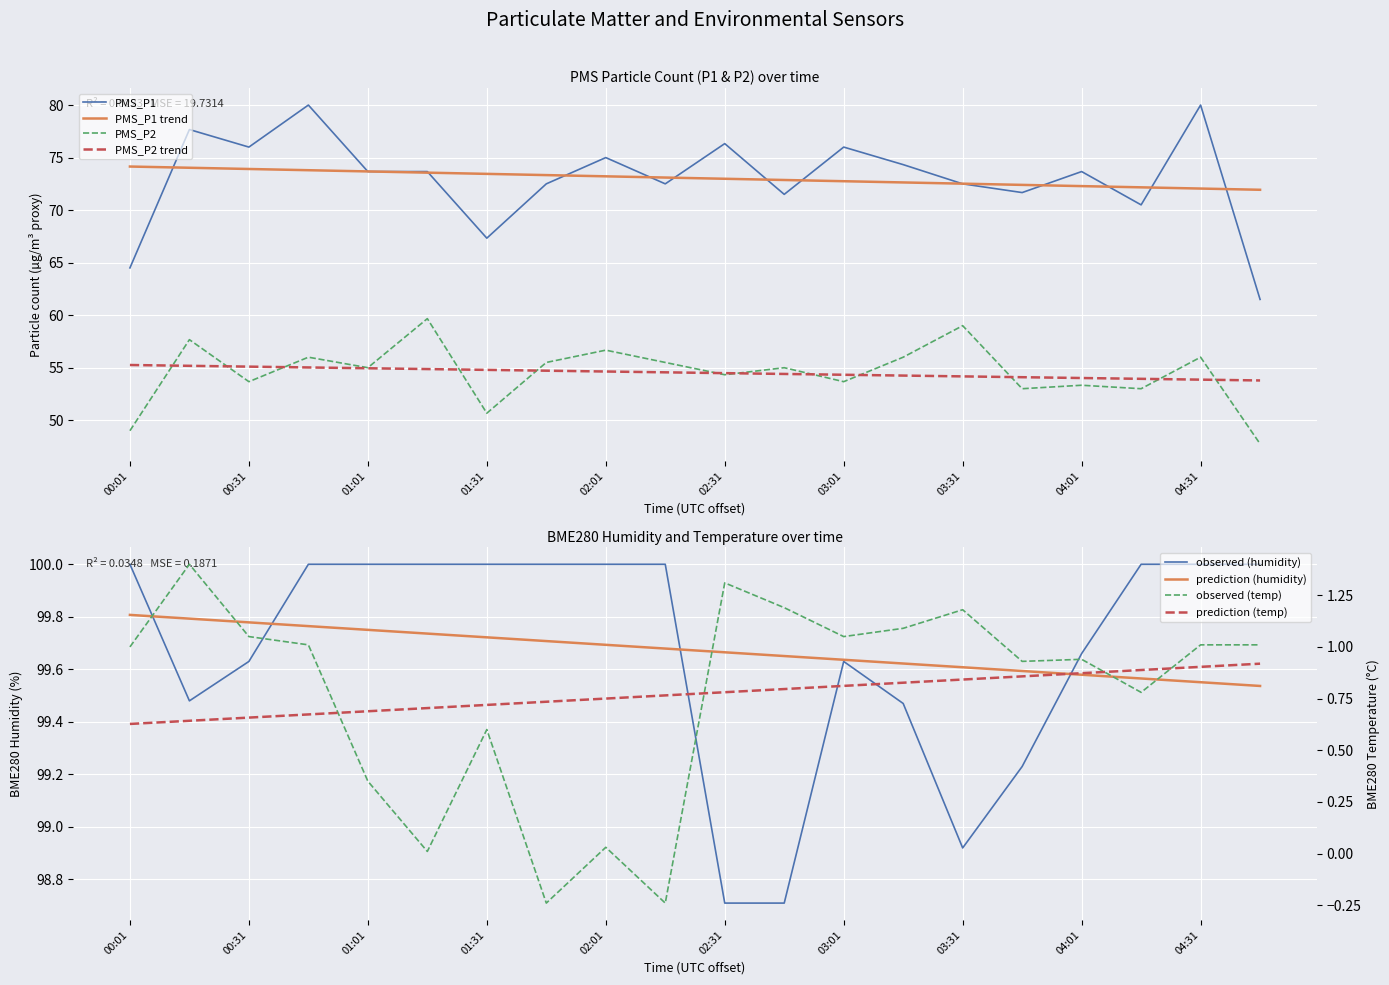

What is the sum of all BME280_humidity values?

1993.4